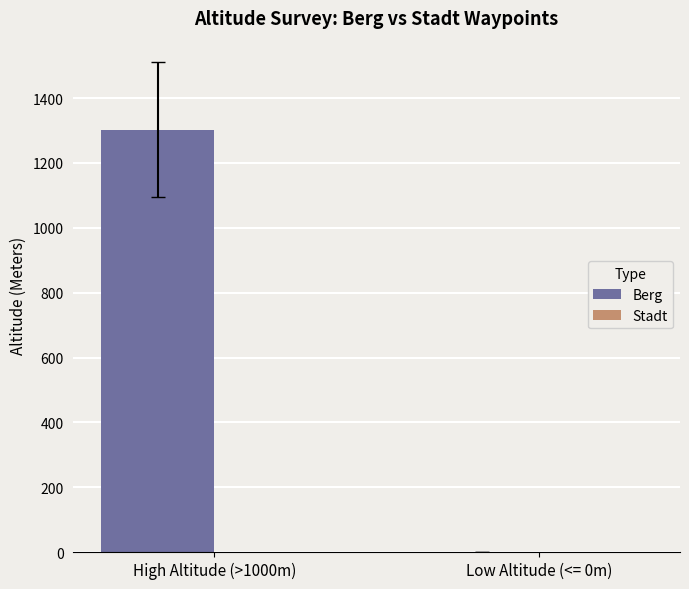

Between Low Altitude (<= 0m) and High Altitude (>1000m), which is larger?

High Altitude (>1000m)